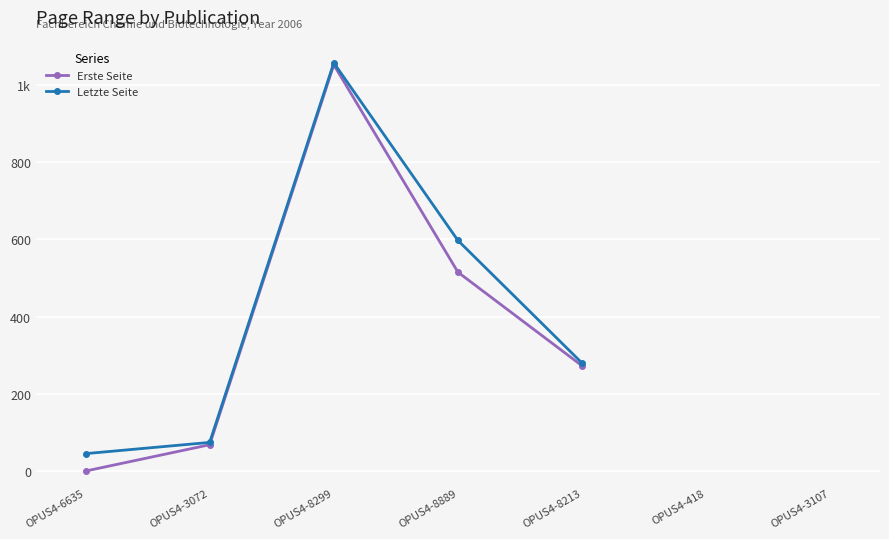

Between OPUS4-3072 and OPUS4-8299, which is larger?

OPUS4-8299